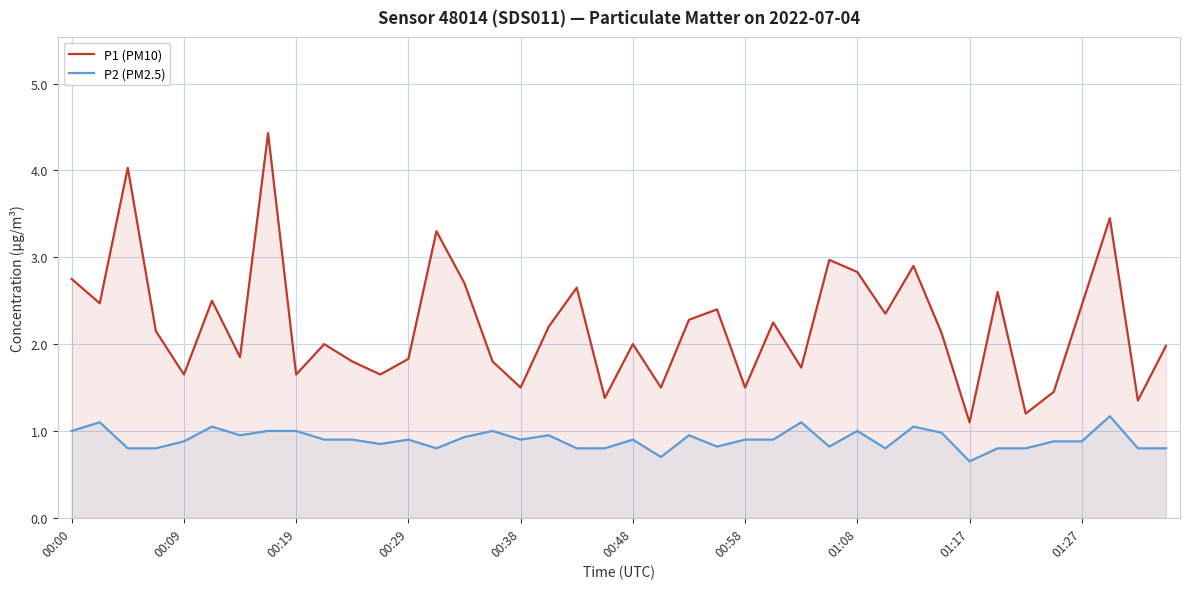

Which series has the widest spread of values?

P1 (PM10)